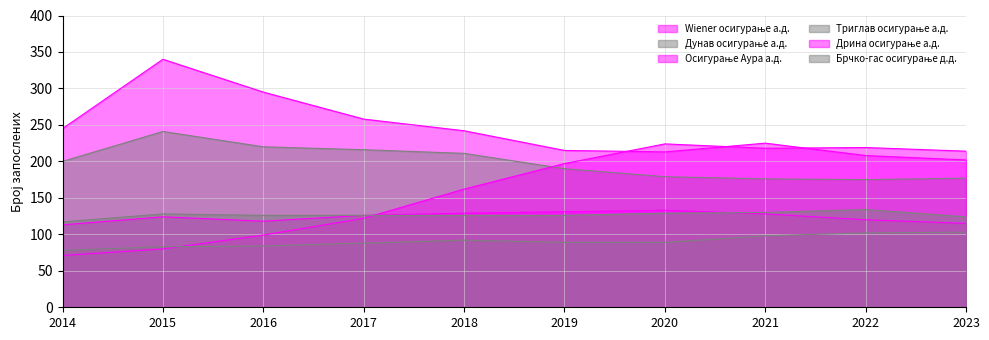

True or false: Дунав осигурање а.д. and Wiener осигурање а.д. intersect in this chart.

False